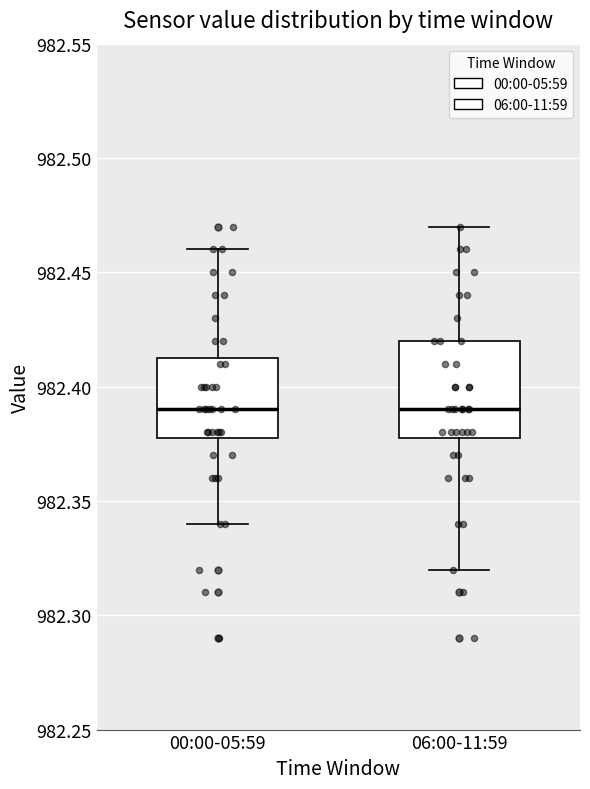

Reading left to right, read every box against the y-axis: the position of its median line, the range the box covers, and the ends of its whiskers. The values are not printed on the chart, so give them approximately, as read against the axis.

00:00-05:59: median 982.390, box 982.380 to 982.415, whiskers 982.340 to 982.460
06:00-11:59: median 982.390, box 982.380 to 982.420, whiskers 982.320 to 982.470